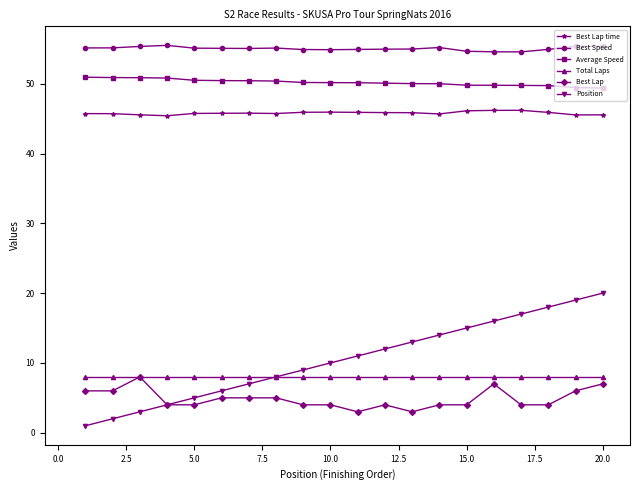

Which series has the largest total across all categories?

Best Speed